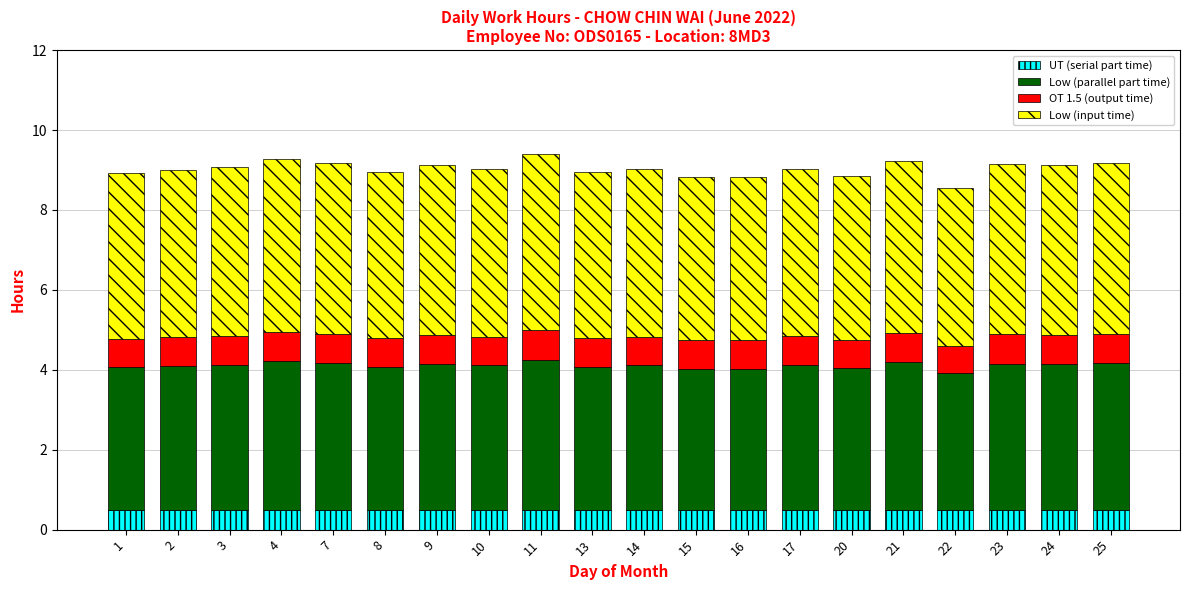

What is the highest value of the UT (serial part time) series?

0.5